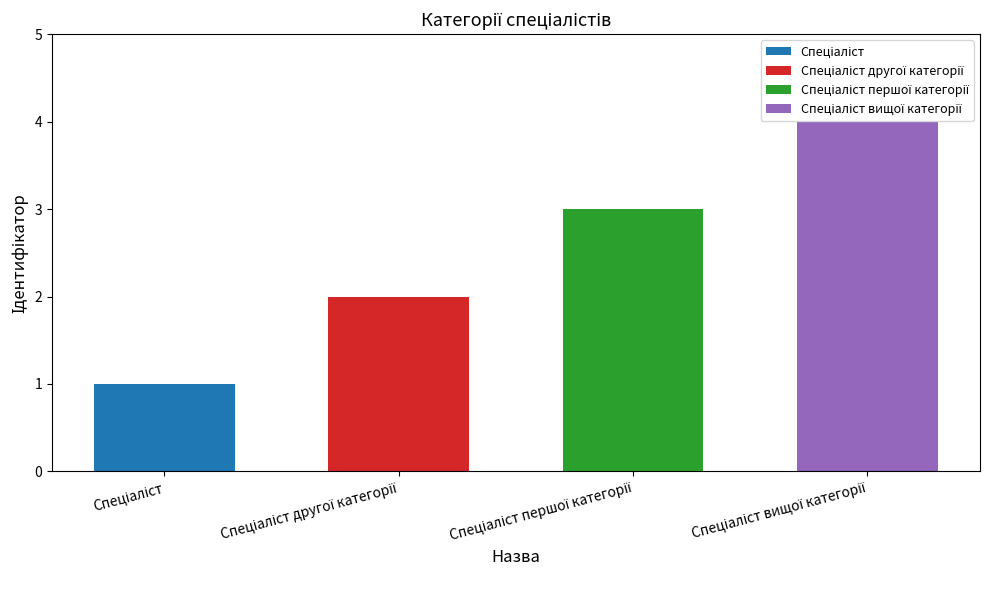

Which category has the lowest value across all series?

Спеціаліст